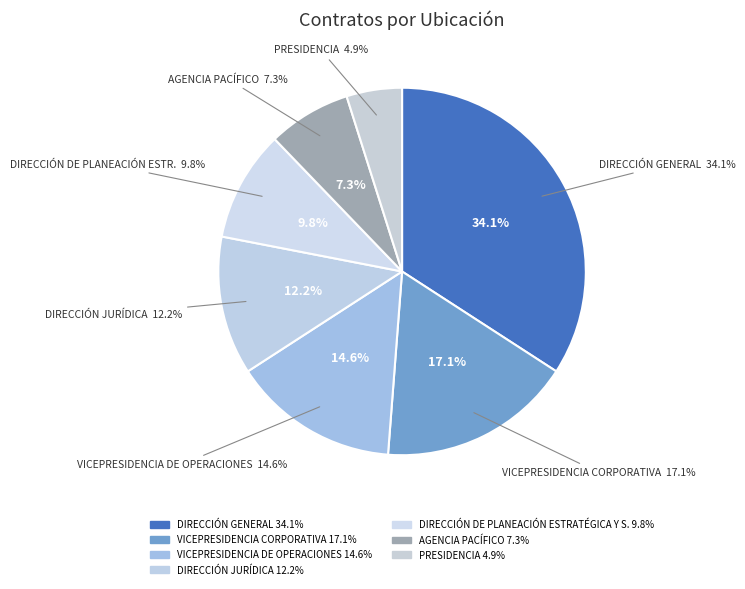

What is the largest slice in the pie chart?

DIRECCIÓN GENERAL